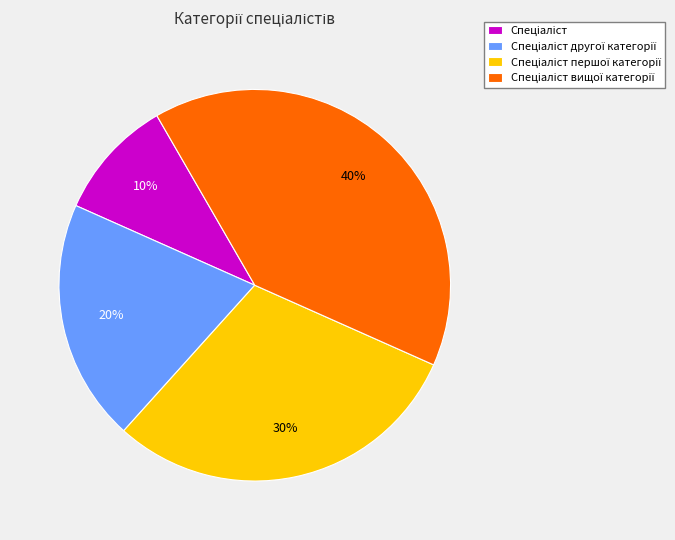

To the nearest percent, what is the average slice percentage?

25%